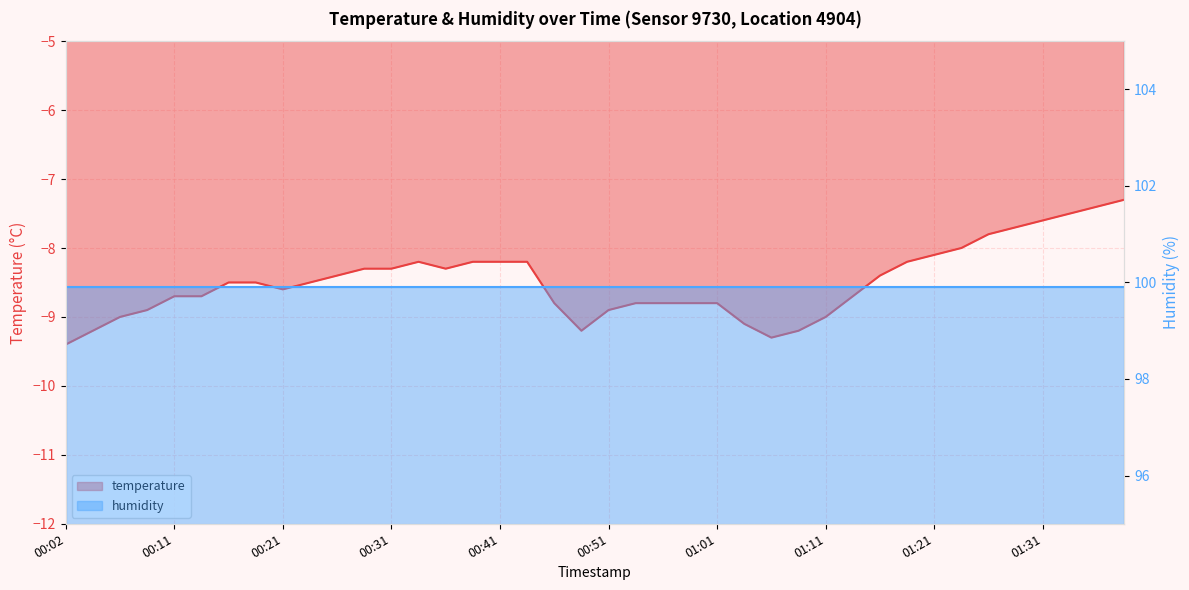

List the labels in order of value, smallest first.

00:02, 01:06, 00:04, 00:49, 01:08, 01:04, 00:06, 01:11, 00:09, 00:51, 00:46, 00:54, 00:56, 00:59, 01:01, 00:11, 00:14, 01:13, 00:21, 00:16, 00:19, 00:24, 00:26, 01:16, 00:29, 00:31, 00:36, 00:34, 00:39, 00:41, 00:44, 01:18, 01:21, 01:23, 01:26, 01:28, 01:31, 01:33, 01:36, 01:38